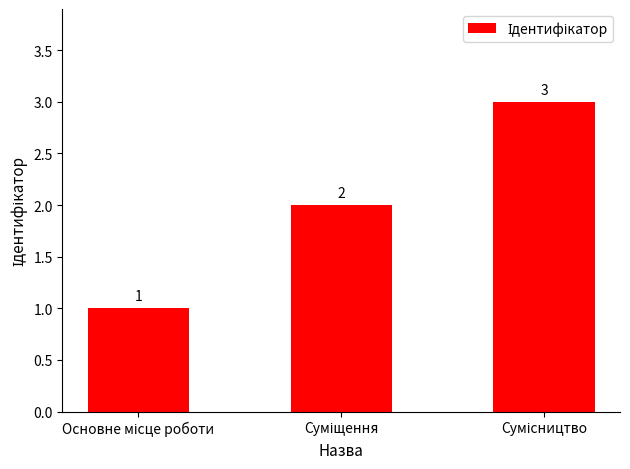

How many bars are there in total?

3